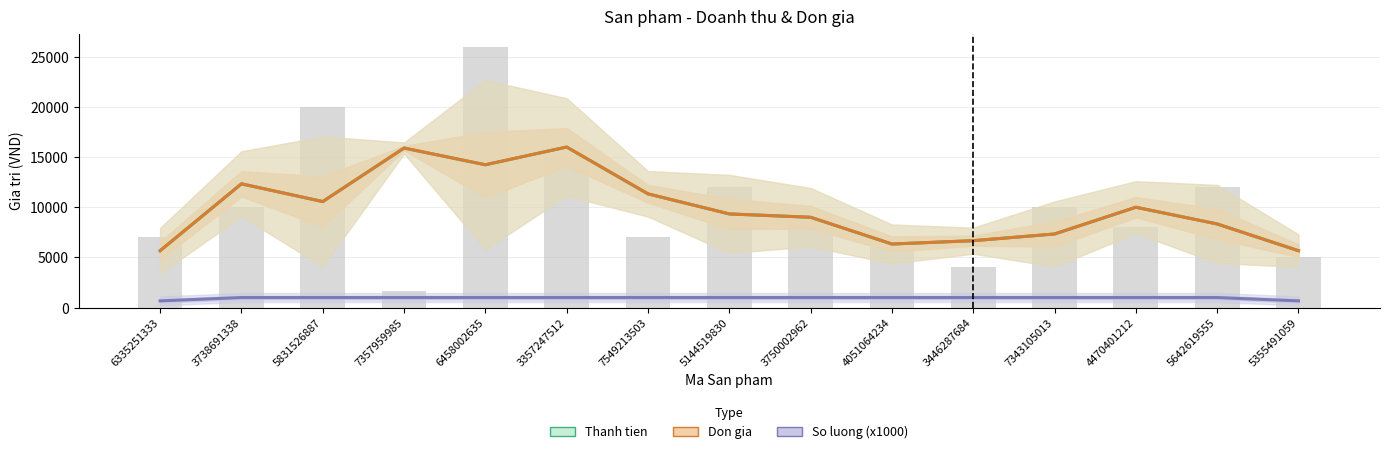

What is the label of the 13th bar from the right?

5831526887